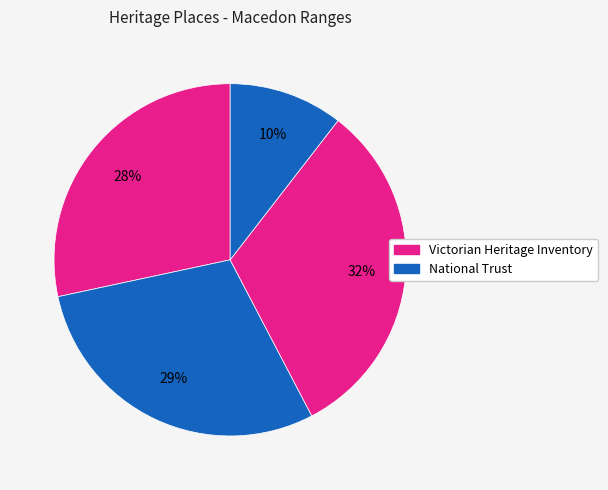

Count the number of slices in the pie.

4